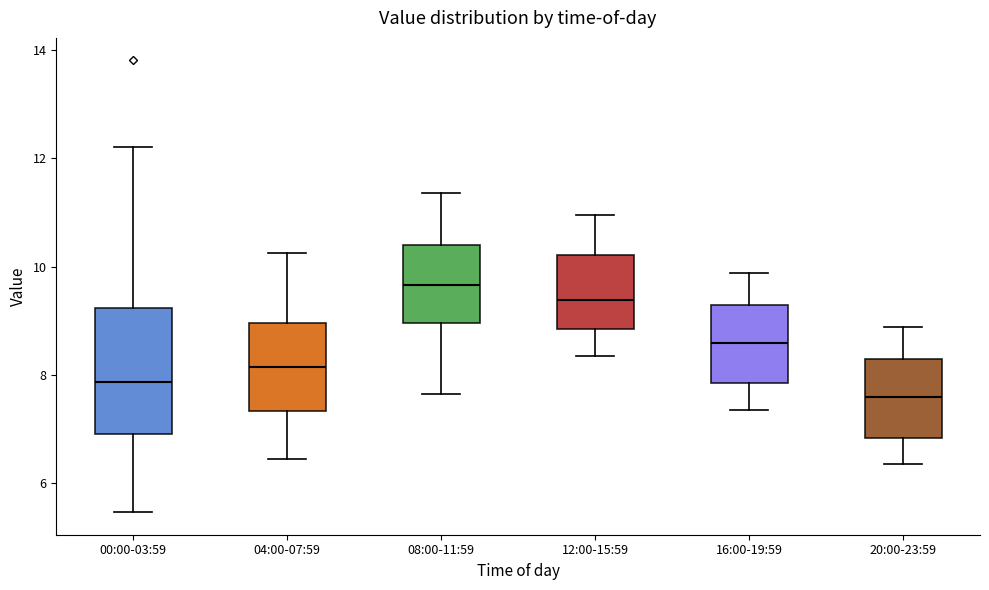

Where is the upper edge of the box for 16:00-19:59 on the y-axis? The values are not printed on the chart, so give them approximately, as read against the axis.

9.2